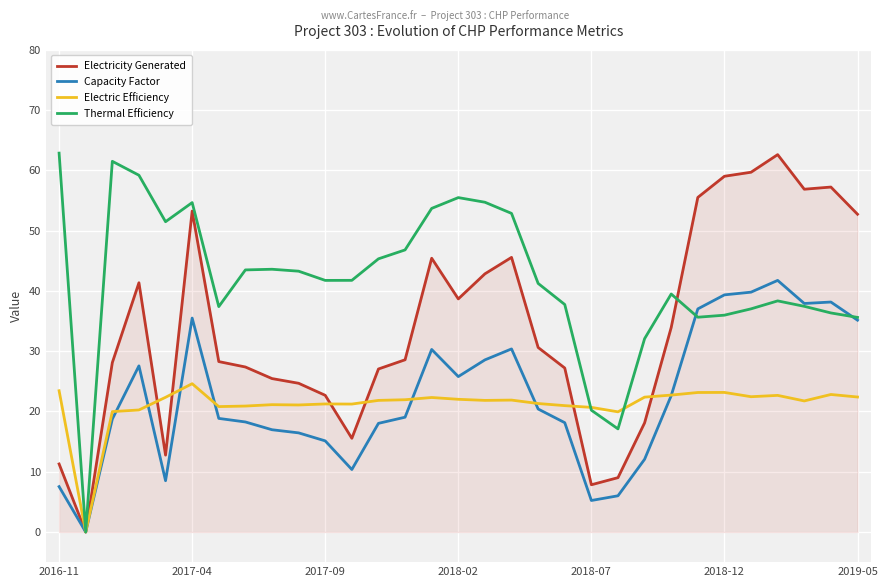

What is the greatest value displayed?

62.9